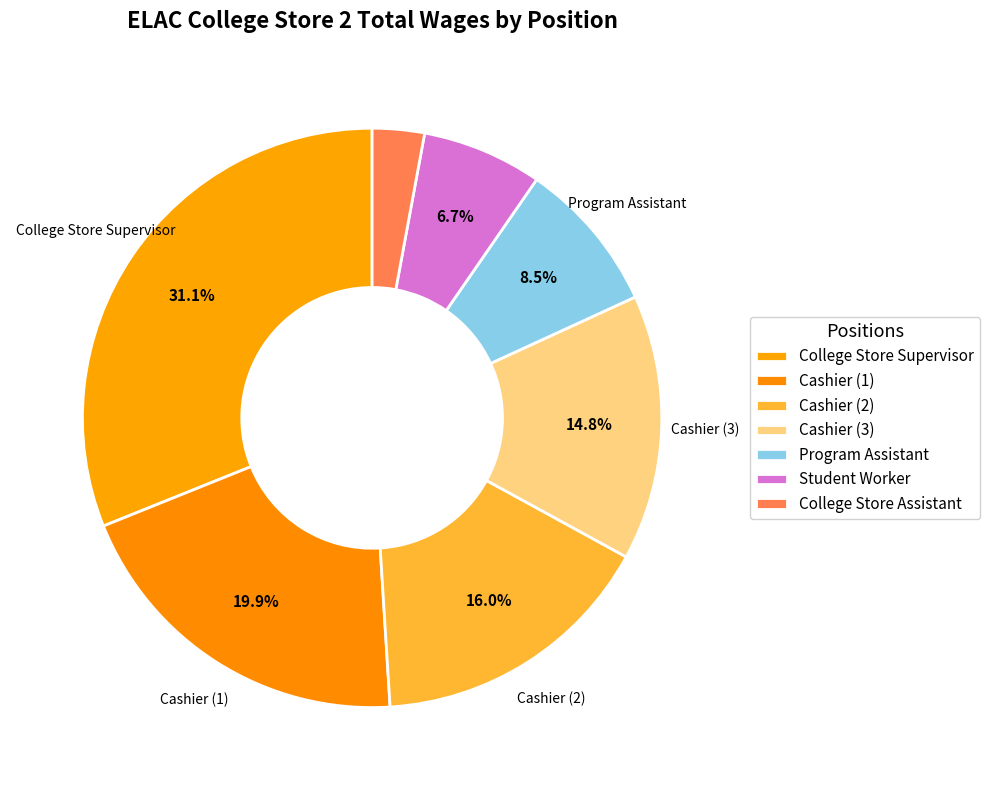

How many segments does this pie chart have?

7